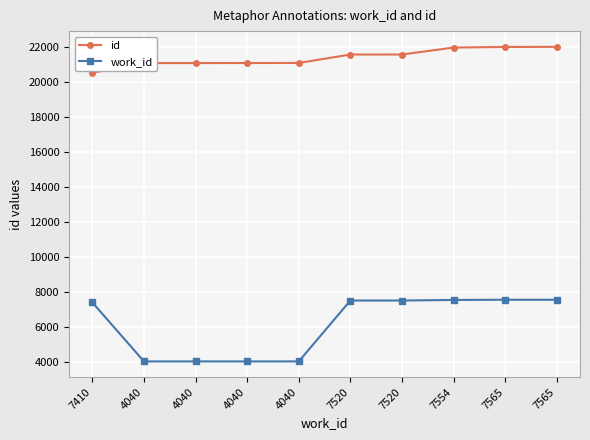

How many values in the id series are below 21581?

5